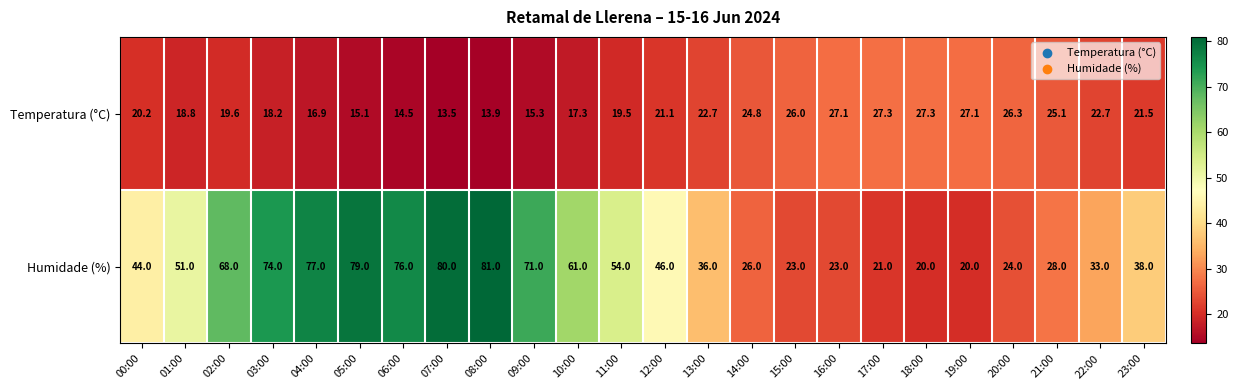

At which label does Humidade (%) first exceed 46?

01:00